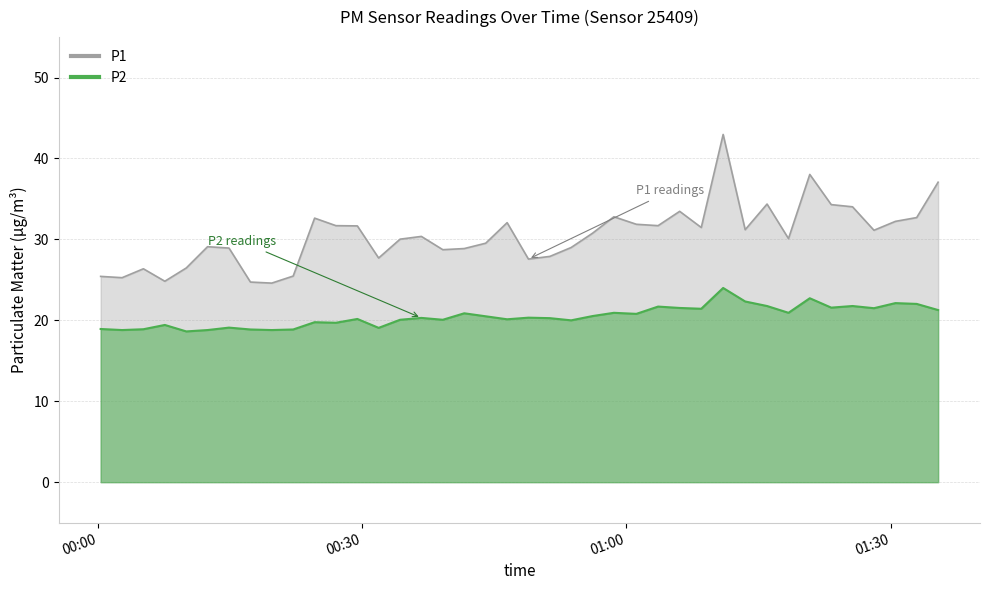

How many data points in P2 are less than 20?

13